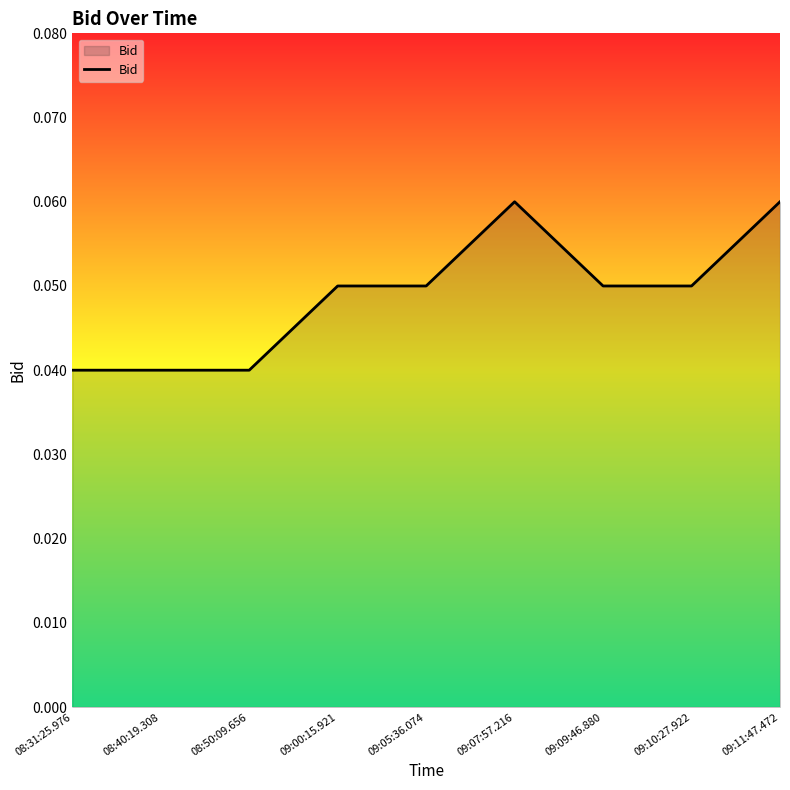

Which has a higher value, 09:05:36.074 or 08:50:09.656?

09:05:36.074